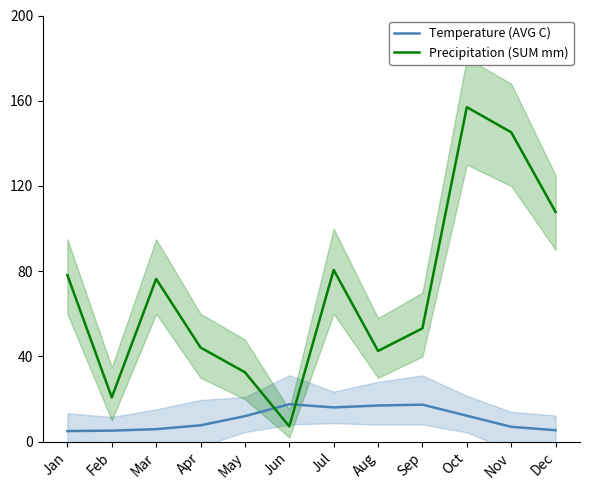

How many lines are shown in the chart?

2